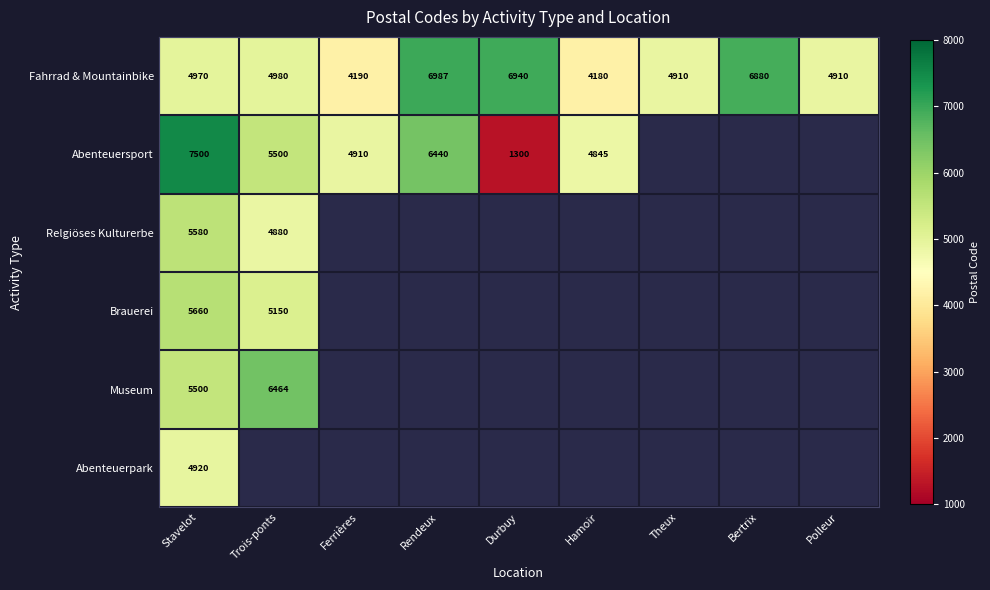

What is the minimum value shown in the chart?

1300.0